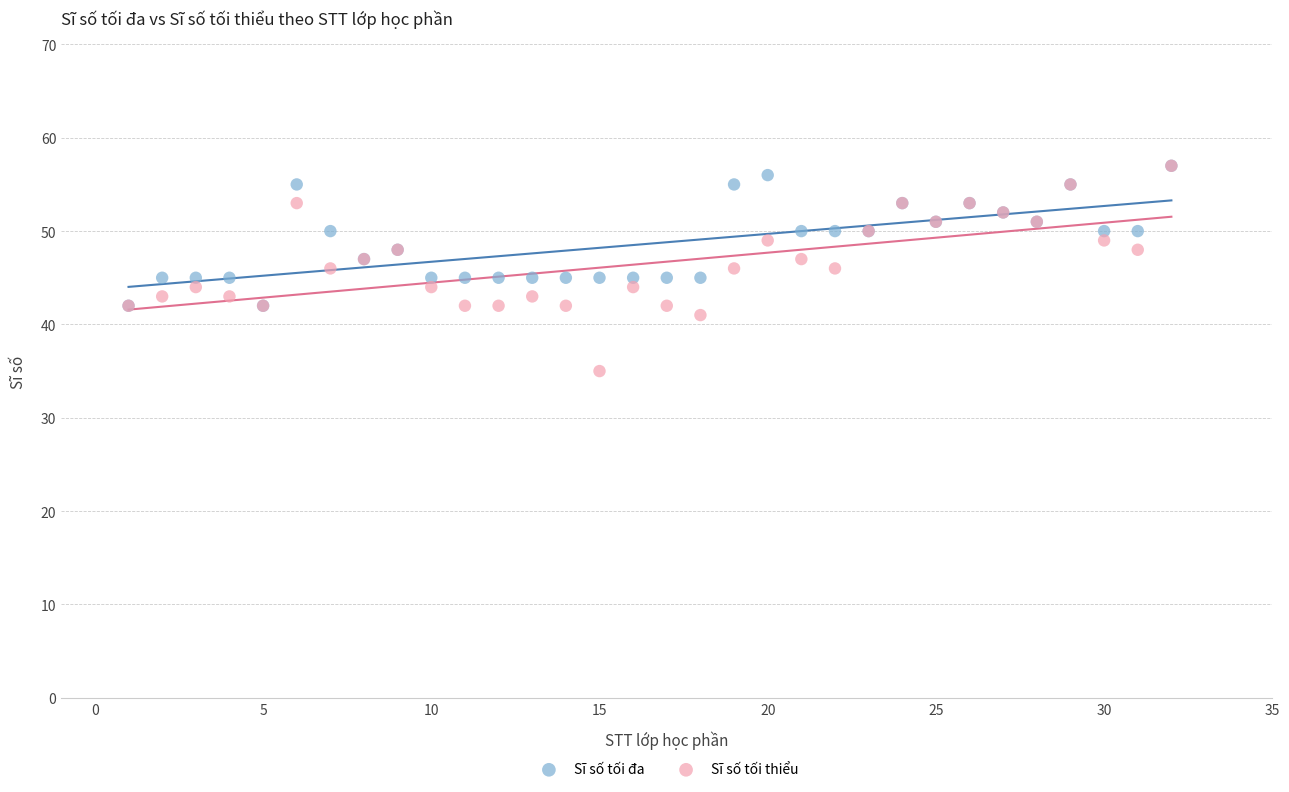

Which series contains the lowest Y value?

Sĩ số tối thiểu